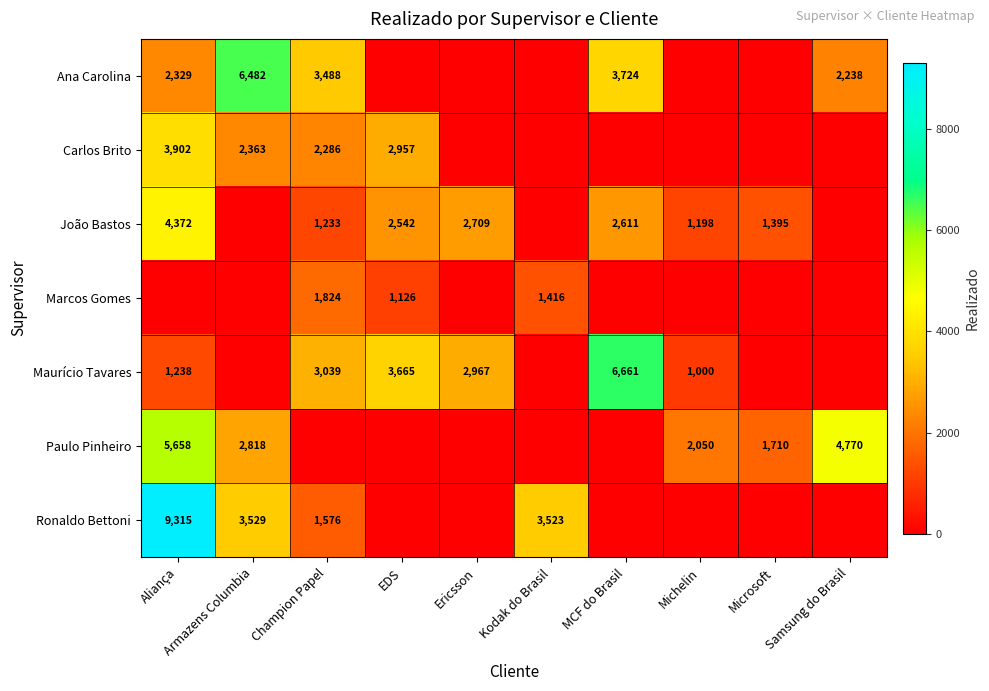

Is it true that Paulo Pinheiro equals 2818.0 at Armazens Columbia?

True